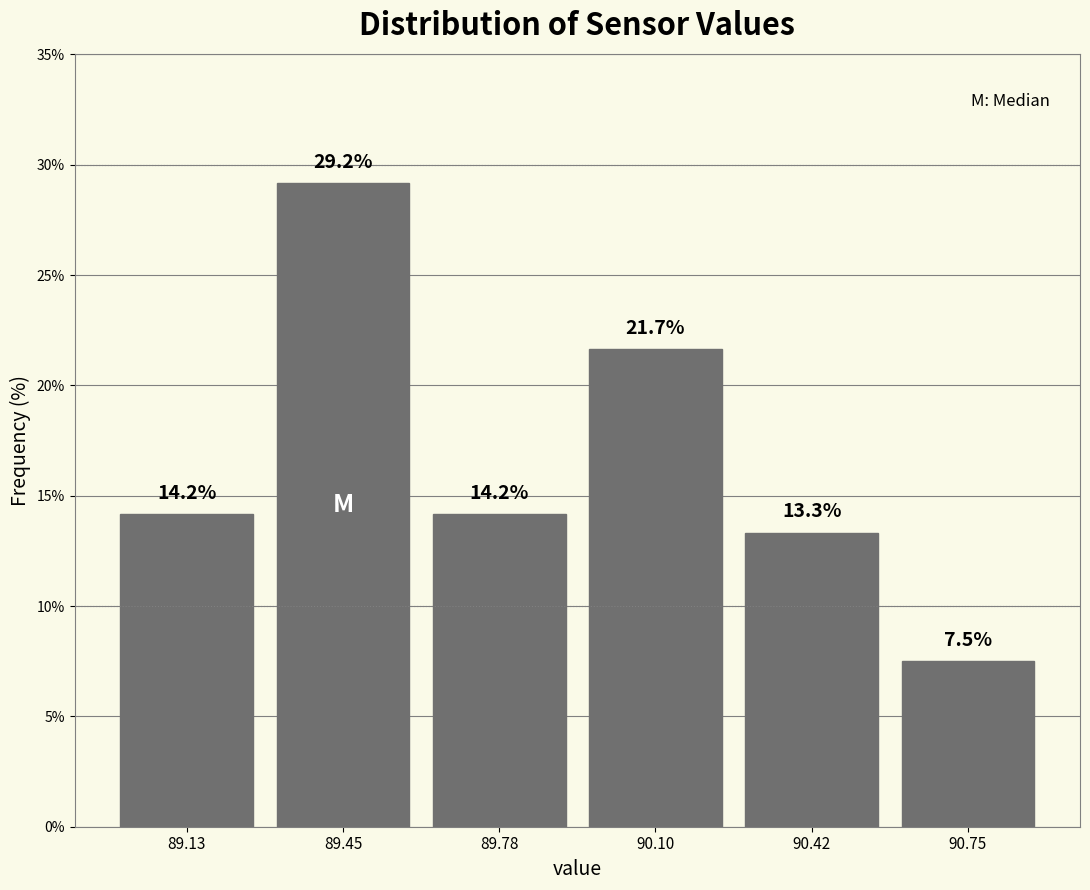

Reading left to right, transcribe this chart: for each bar, give the range it covers on the x-axis and its height. The bar edges are not printed on the chart, so give them approximately, as read against the axis.

88.95 to 89.30: 14.2
89.30 to 89.60: 29.2
89.60 to 89.95: 14.2
89.95 to 90.25: 21.7
90.25 to 90.60: 13.3
90.60 to 90.90: 7.5